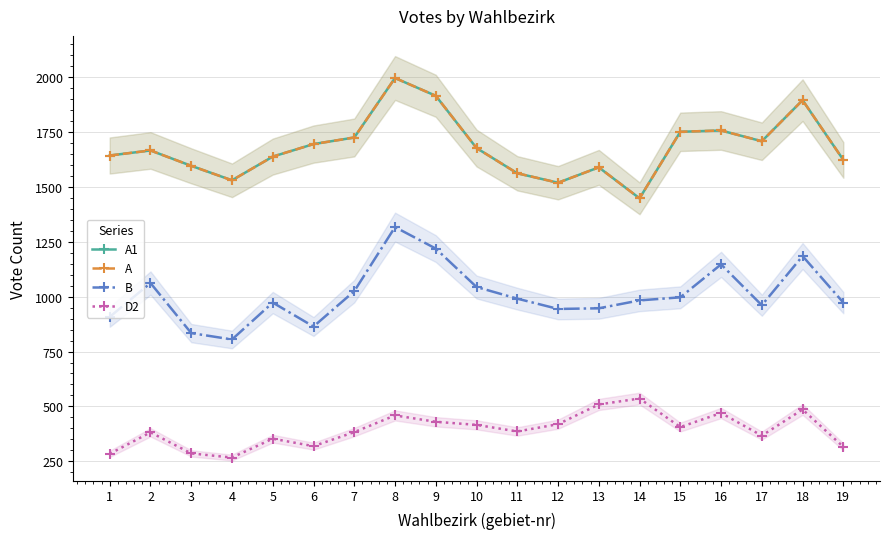

How many distinct data groups are displayed?

4